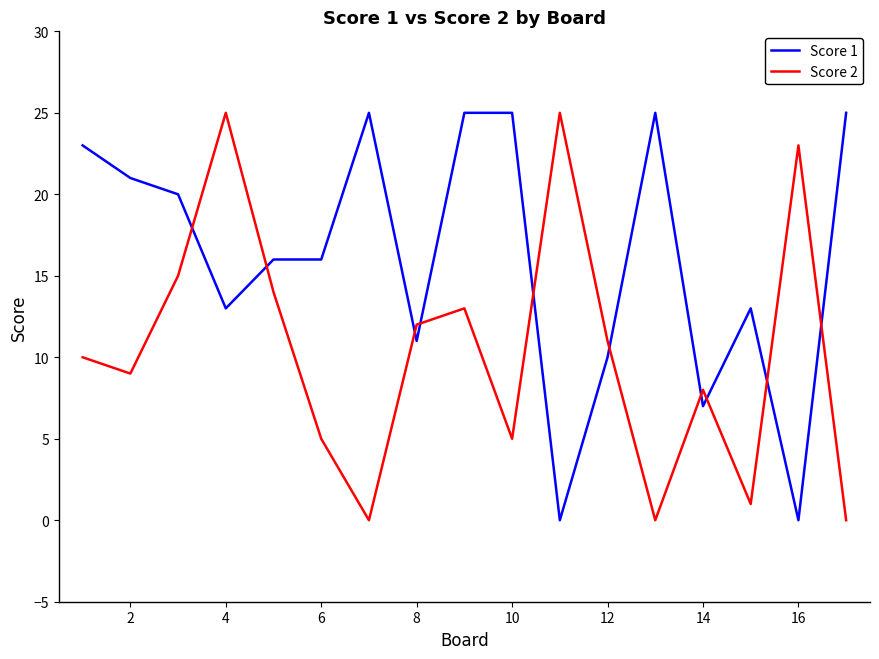

What is the difference between the maximum and minimum values in the Score 2 series?

25